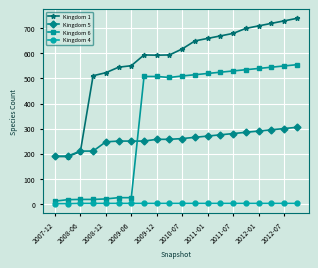

List the series in order of their peak value, highest first.

Kingdom 1, Kingdom 6, Kingdom 5, Kingdom 4